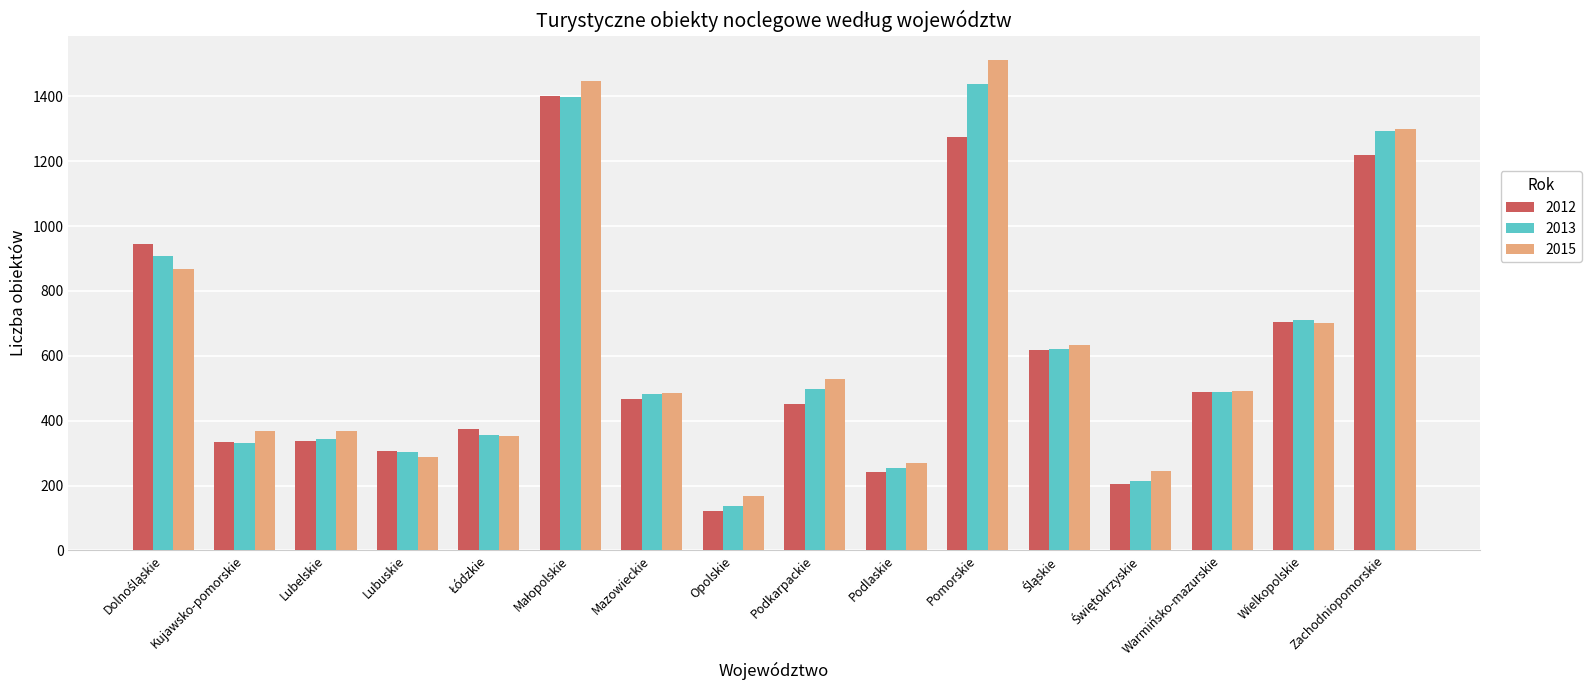

Which series has the largest total across all categories?

2015